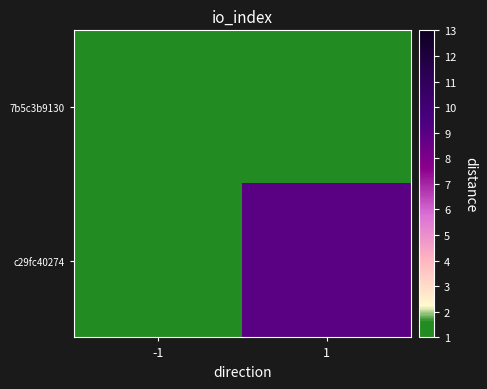

Count the number of categories in the chart.

2